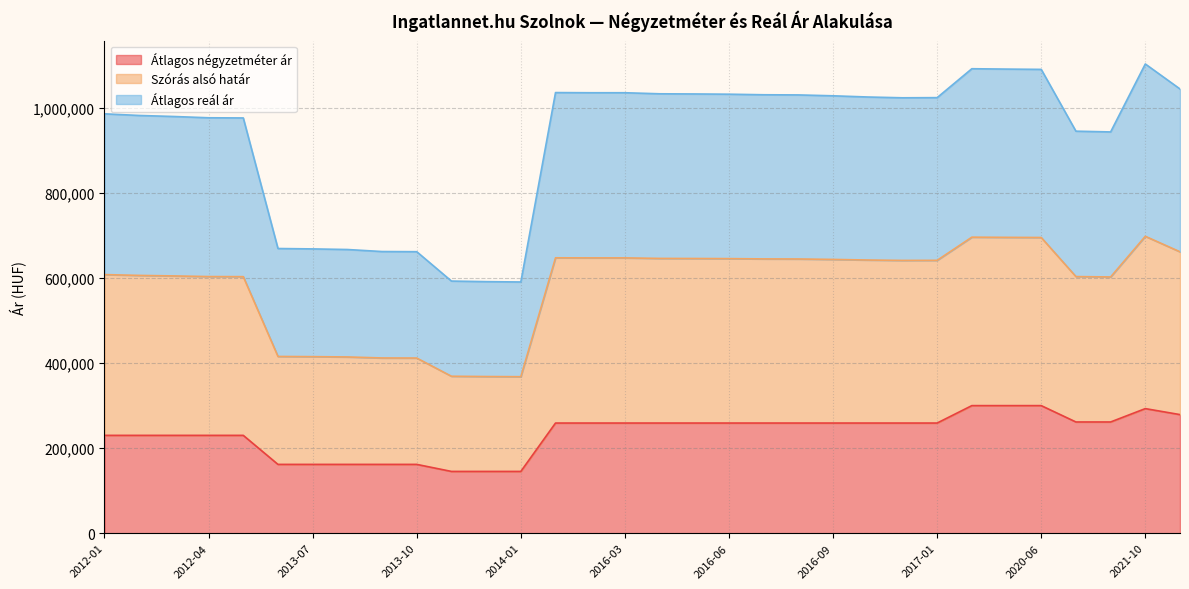

What are all the series names shown in the legend?

Átlagos négyzetméter ár, Szórás alsó határ, Átlagos reál ár